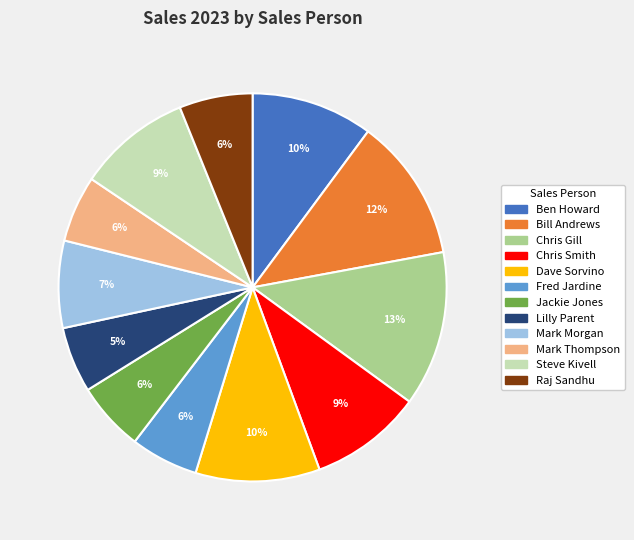

To the nearest percent, what is the difference between the Steve Kivell and Dave Sorvino slice percentages?

1%